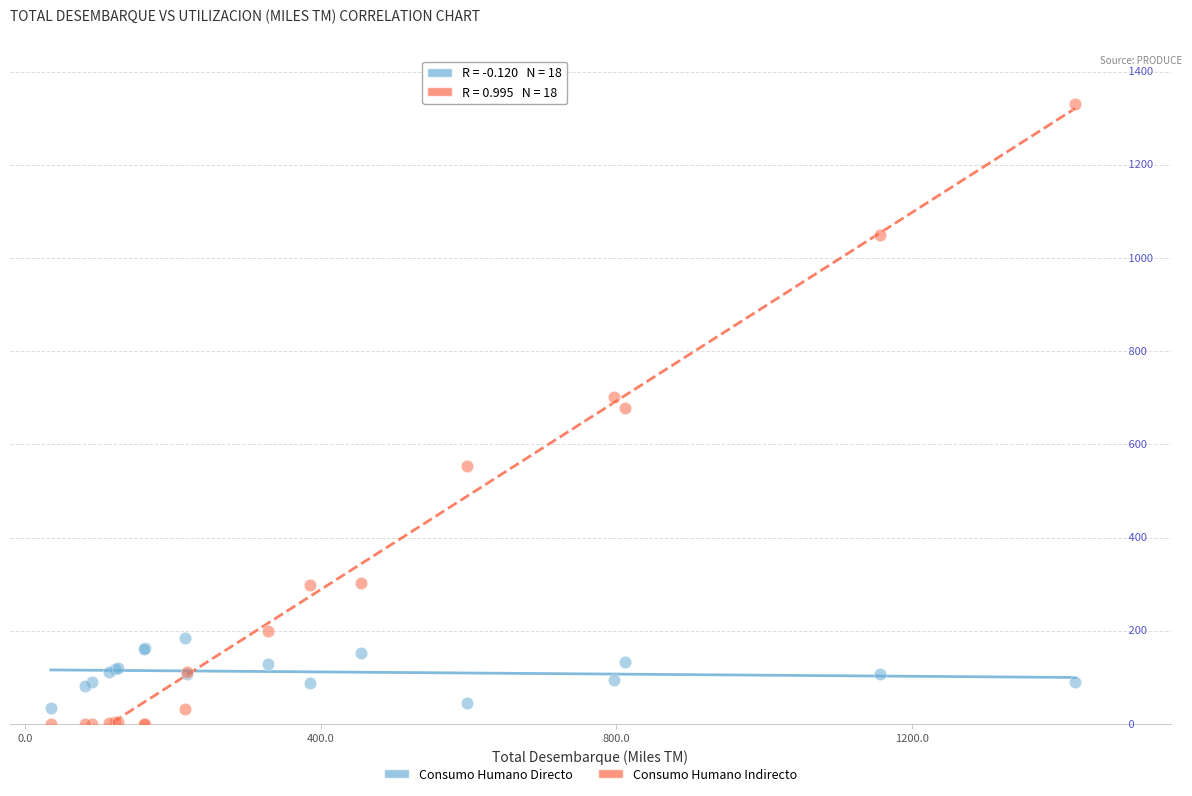

Which series has the widest spread of Y values?

Consumo Humano Indirecto